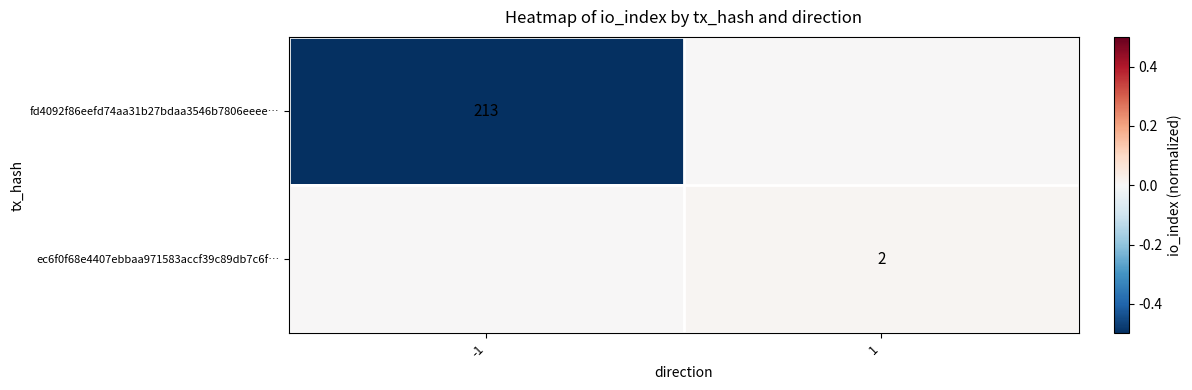

The value of ec6f0f68e4407ebbaa971583accf39c89db7c6f… at 1 is 2. True or false?

True